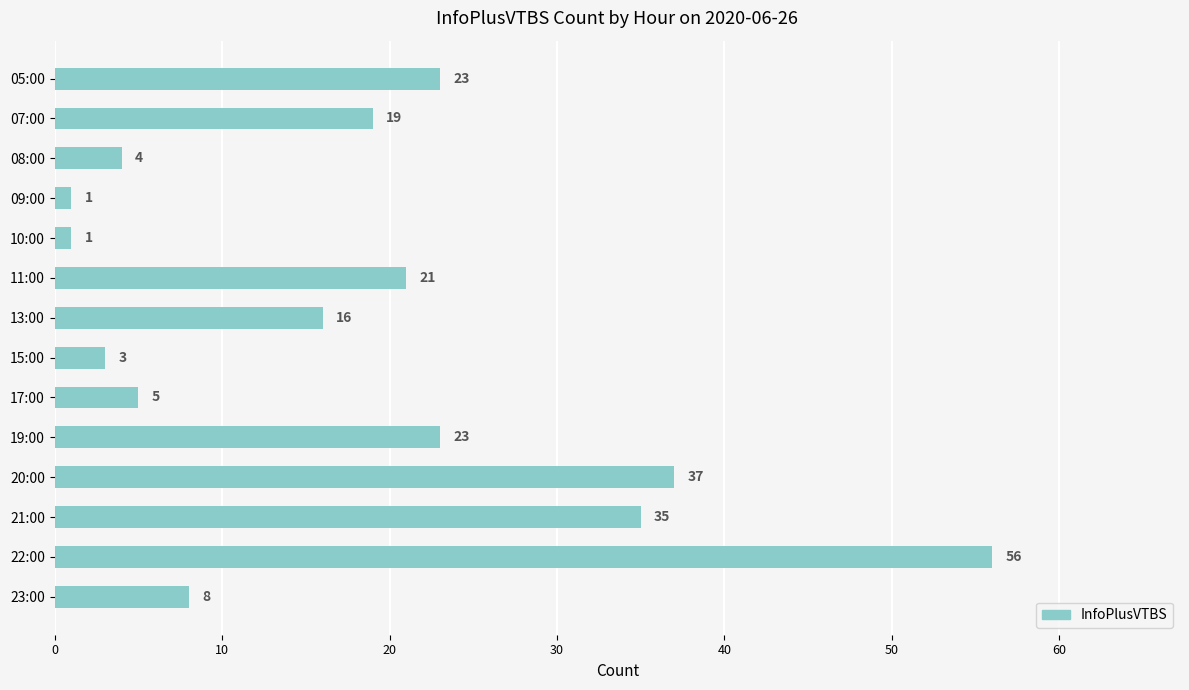

What is the sum of the values at 13:00 and 21:00?

51